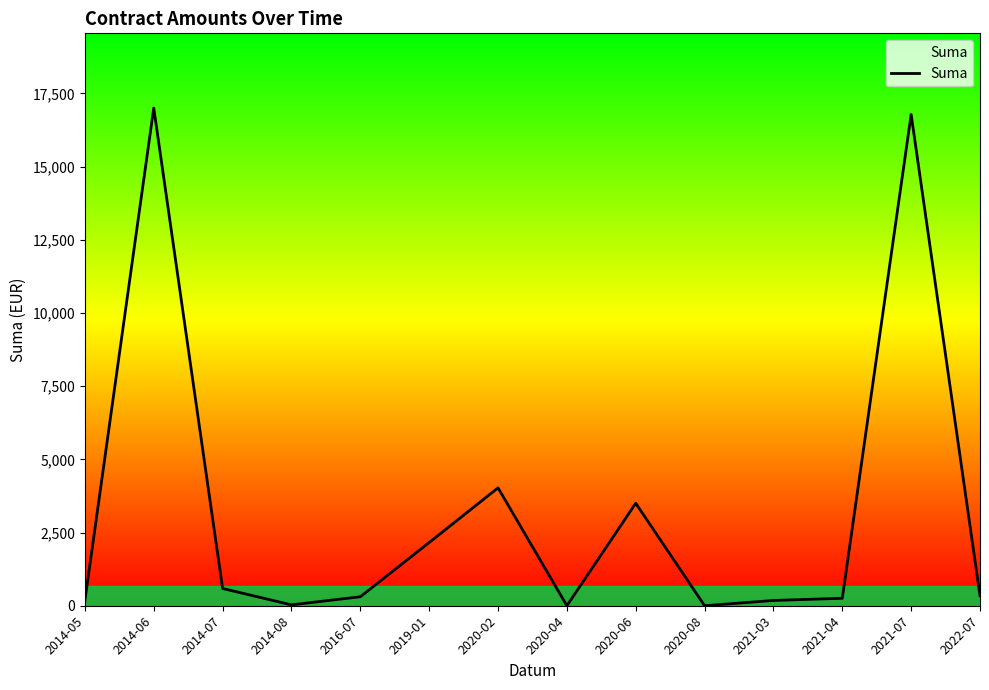

What is the difference between the second highest and second lowest values?

16779.0